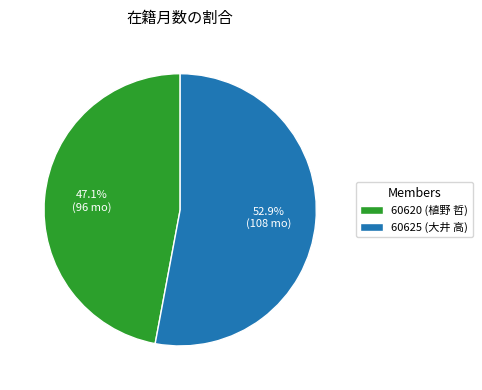

Approximately how many times larger is the value at 60620 (植野 哲) compared to 60625 (大井 高)?

0.9